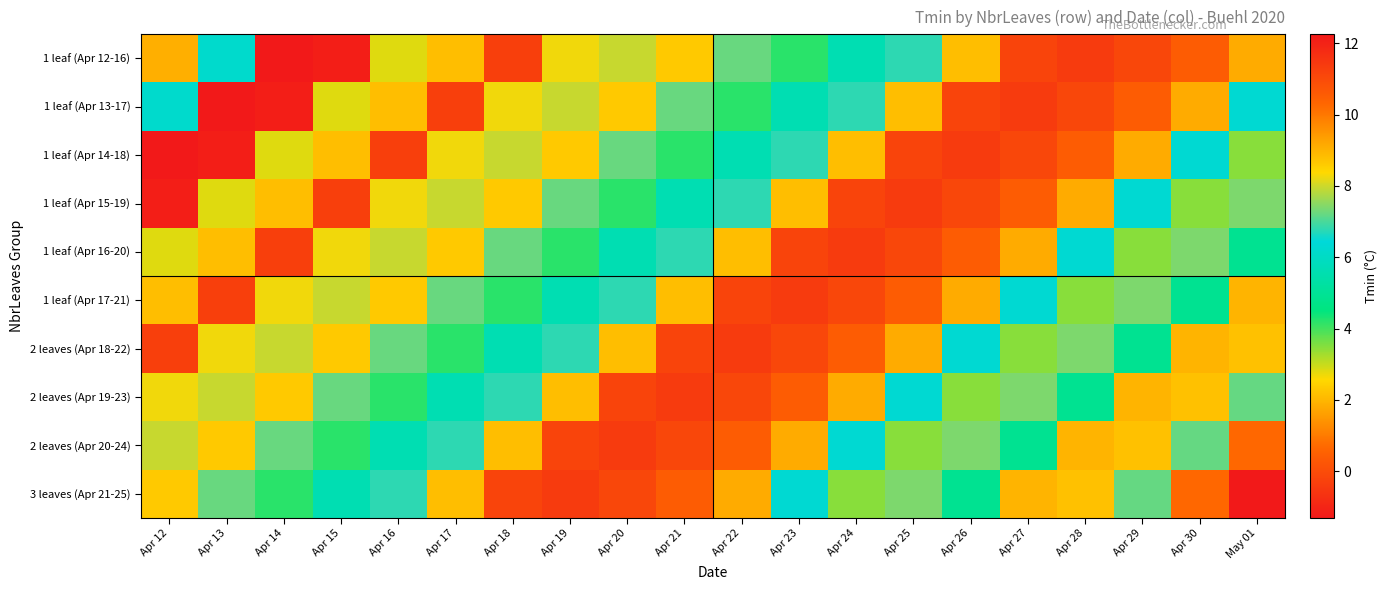

Rank the series at Apr 12 from highest to lowest value.

2 leaves (Apr 18-22), 1 leaf (Apr 12-16), 1 leaf (Apr 17-21), 3 leaves (Apr 21-25), 2 leaves (Apr 19-23), 2 leaves (Apr 20-24), 1 leaf (Apr 13-17), 1 leaf (Apr 16-20), 1 leaf (Apr 15-19), 1 leaf (Apr 14-18)